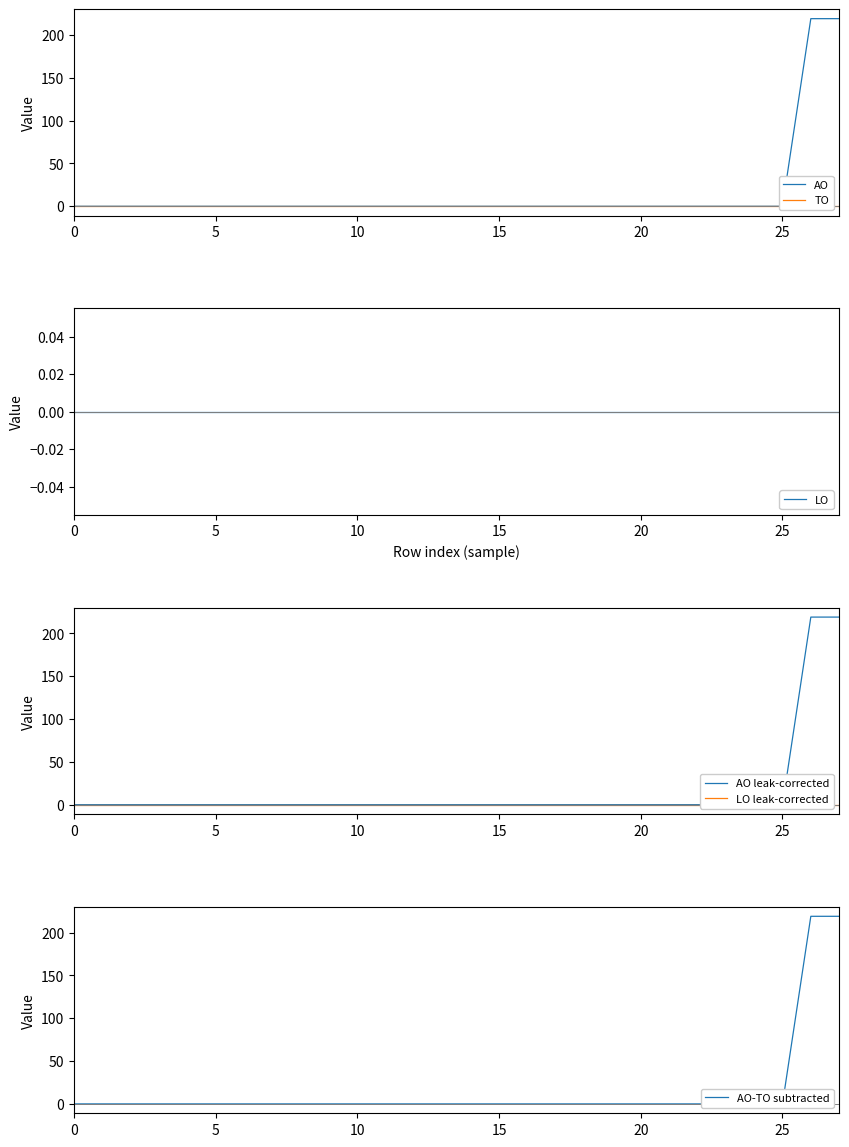

What is the label of the 7th point from the right?

21